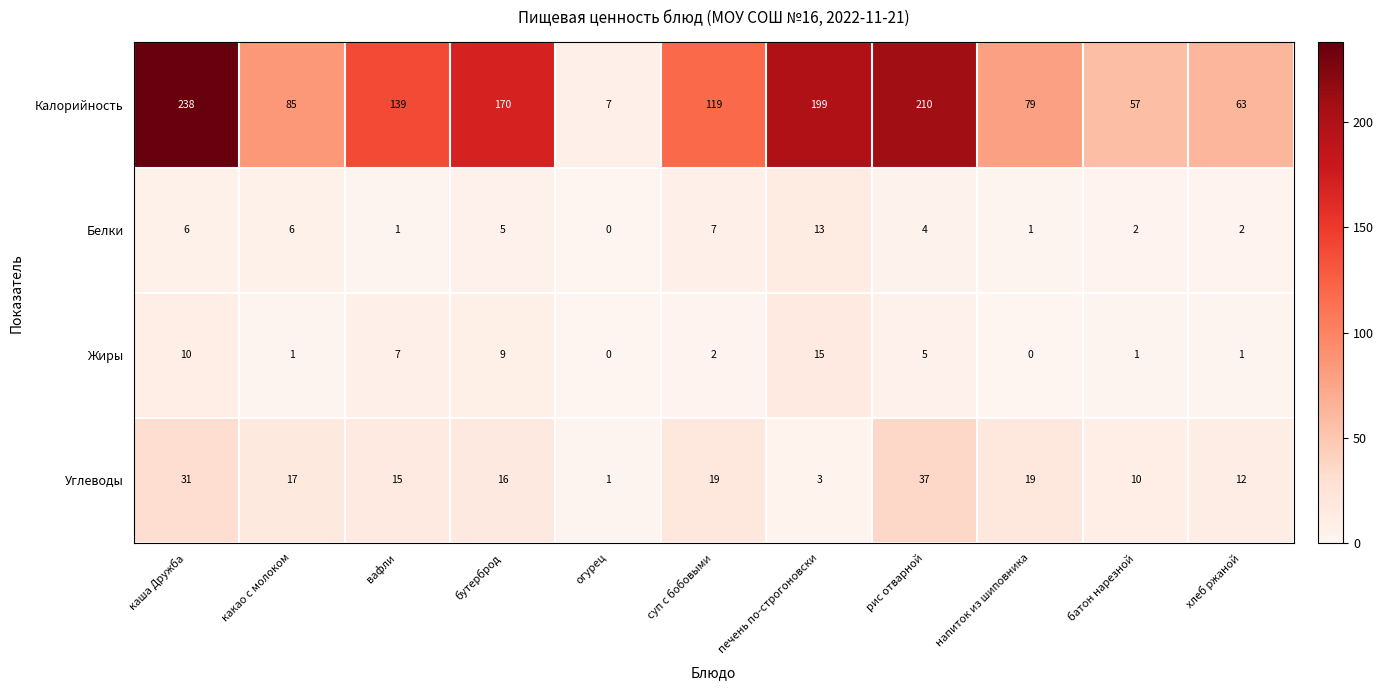

What is the difference between the Углеводы values at напиток из шиповника and хлеб ржаной?

7